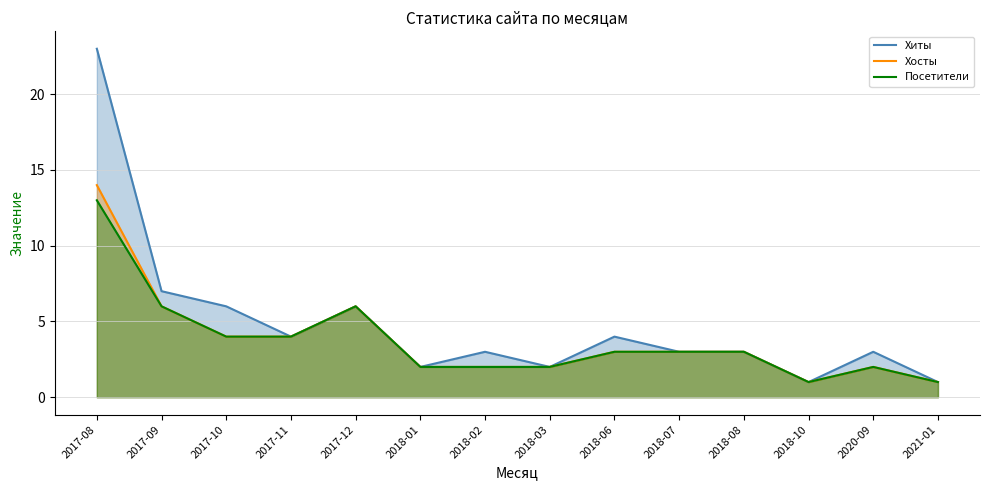

What is the difference between the highest and lowest values at 2018-06?

1